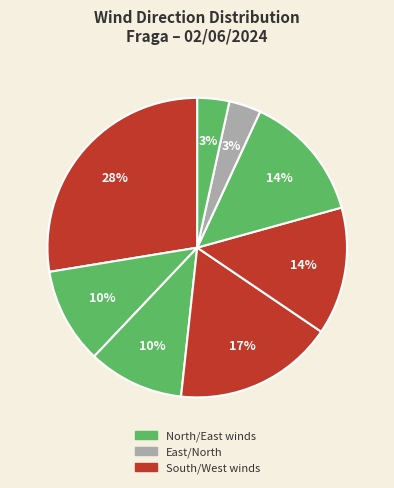

Count the number of slices in the pie.

8